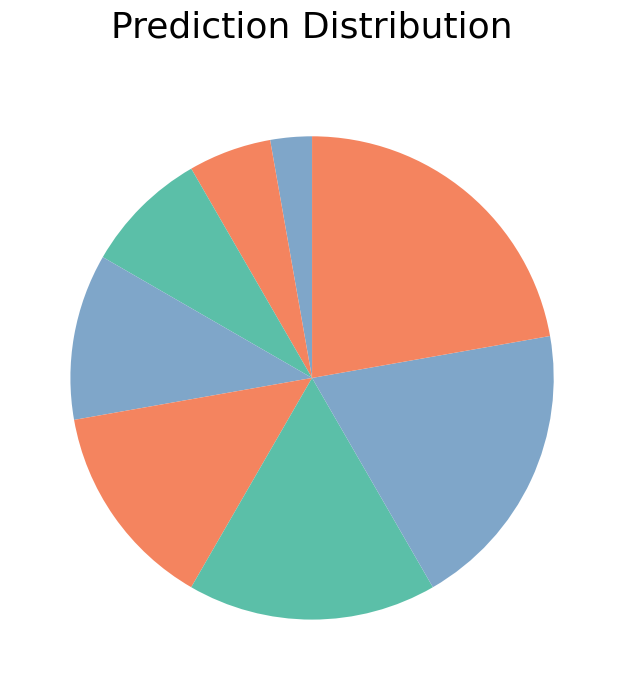

Is there a majority slice in this chart?

No